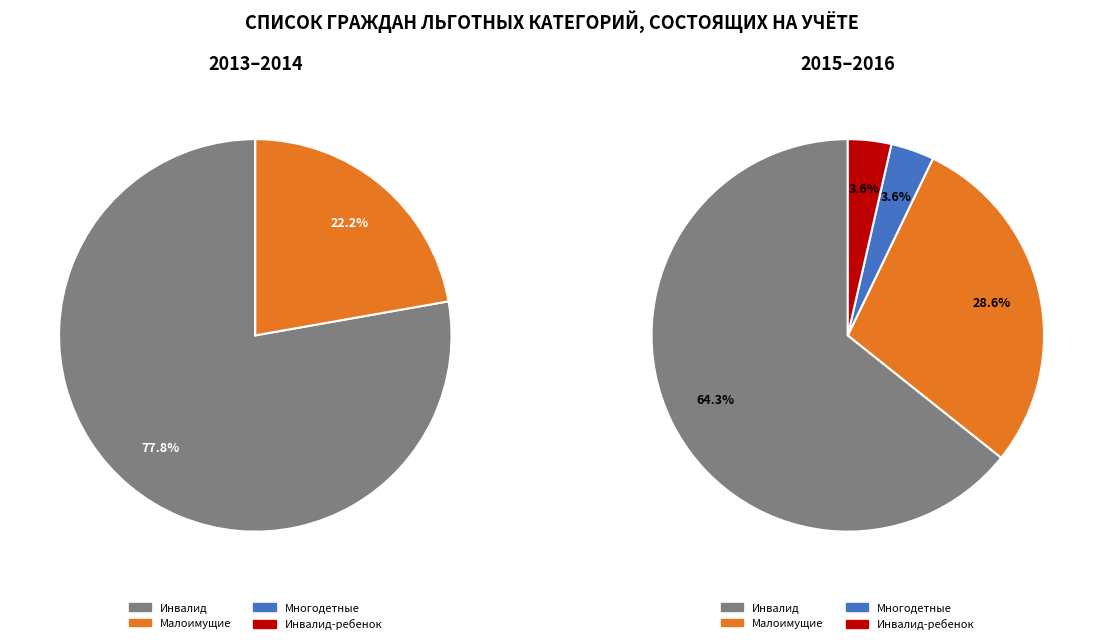

Does any single category account for the majority?

Yes